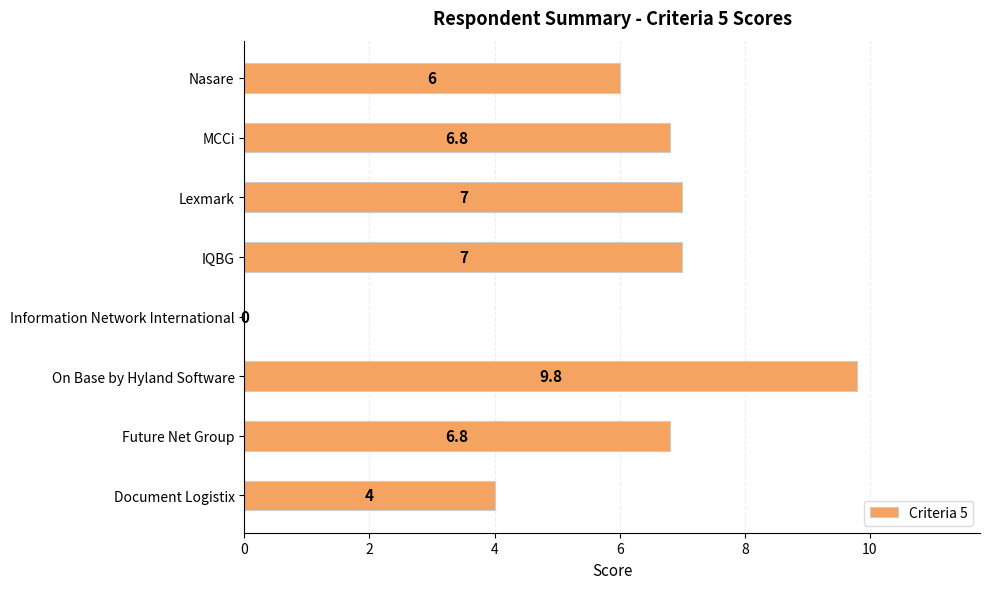

Which label corresponds to the largest value in the chart?

On Base by Hyland Software